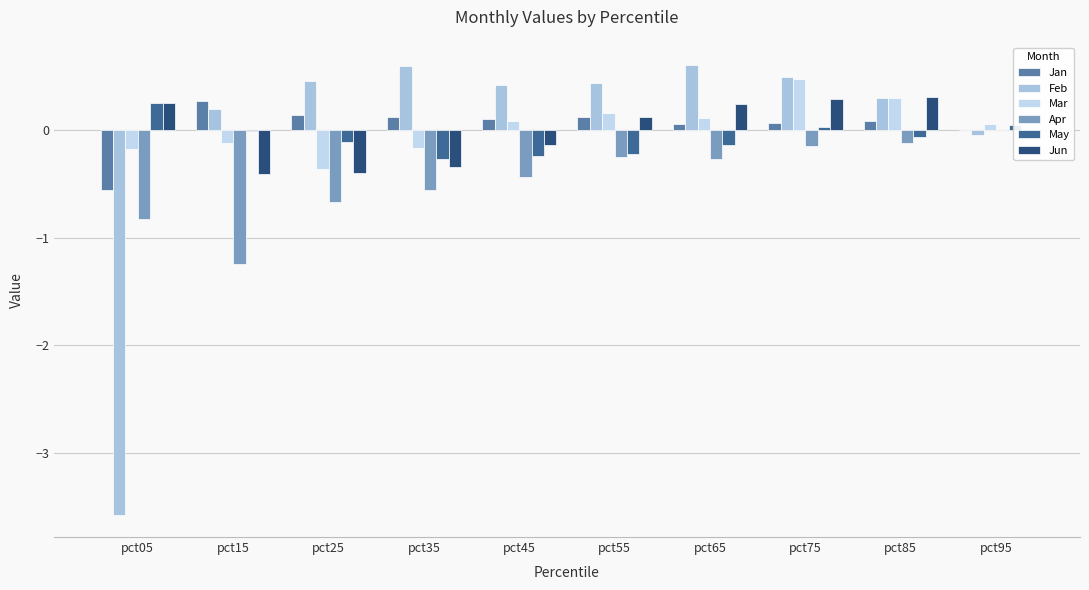

At which label is Jan closest to 0?

pct95